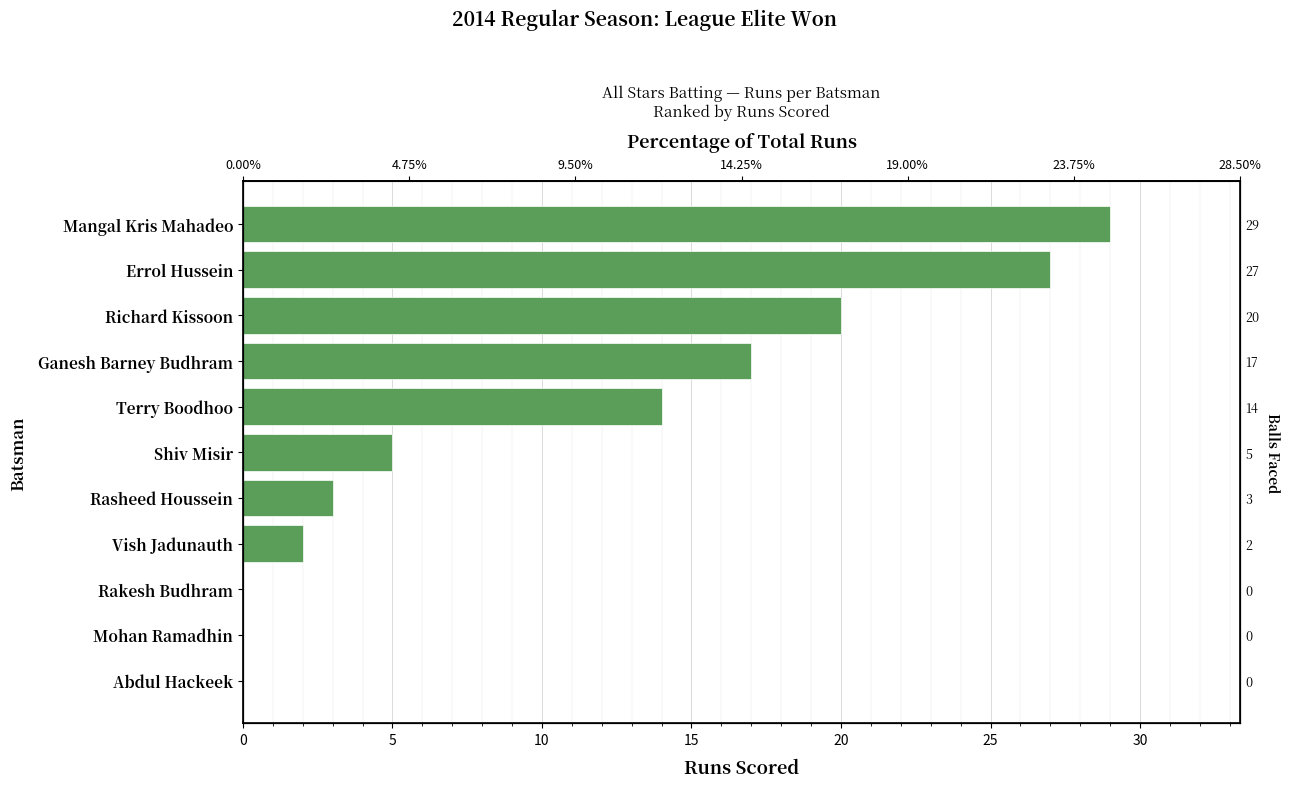

What is the value of the 5th bar from the left?

3